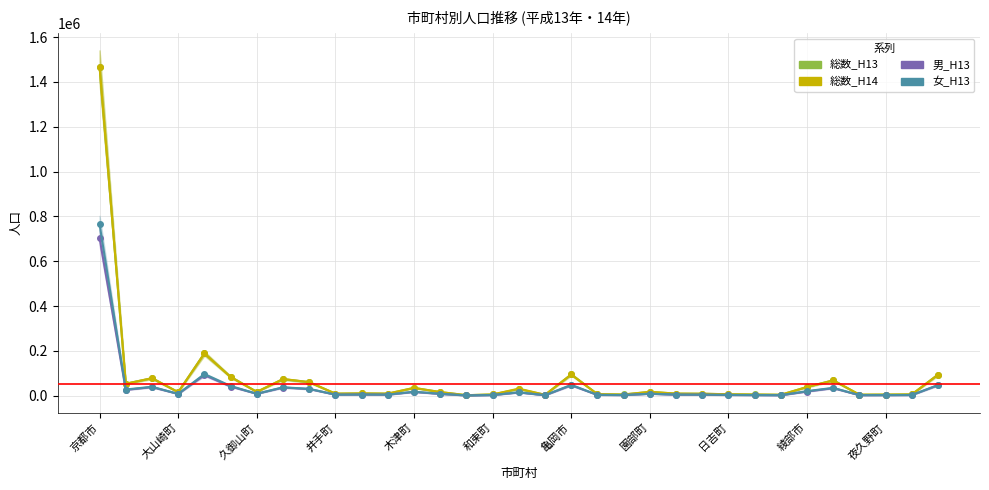

Reading left to right, what are all the values shown in this chart?

総数_H13: 1467704	53253	77754	15662	188388	83916	16931	73408	60041	9002	10017	9069	34240	16076	2015	5377	29323	3768	94532	6576	5194	17031	9188	8638	6172	5160	3972	38751	68348	4367	4787	5655	94168
総数_H14: 1466978	53177	77851	15519	188332	83443	16654	74365	60414	8992	10133	9009	35015	15917	1989	5299	31389	3720	94444	6414	5133	17002	9070	8557	6152	5042	3888	38665	68171	4332	4712	5626	93911
男_H13: 703419	25834	38087	7815	92074	40772	8412	36060	29712	4440	4910	4331	16641	7670	945	2564	14270	1780	46300	3167	2452	8399	4269	4079	2954	2464	1812	18451	33494	2102	2260	2672	46709
女_H13: 764285	27419	39667	7847	96314	43144	8519	37348	30329	4582	5107	4738	17599	8406	1070	2813	15053	1978	48232	3409	2742	8632	4919	4559	3218	2696	2160	20300	34854	2265	2527	2983	47459